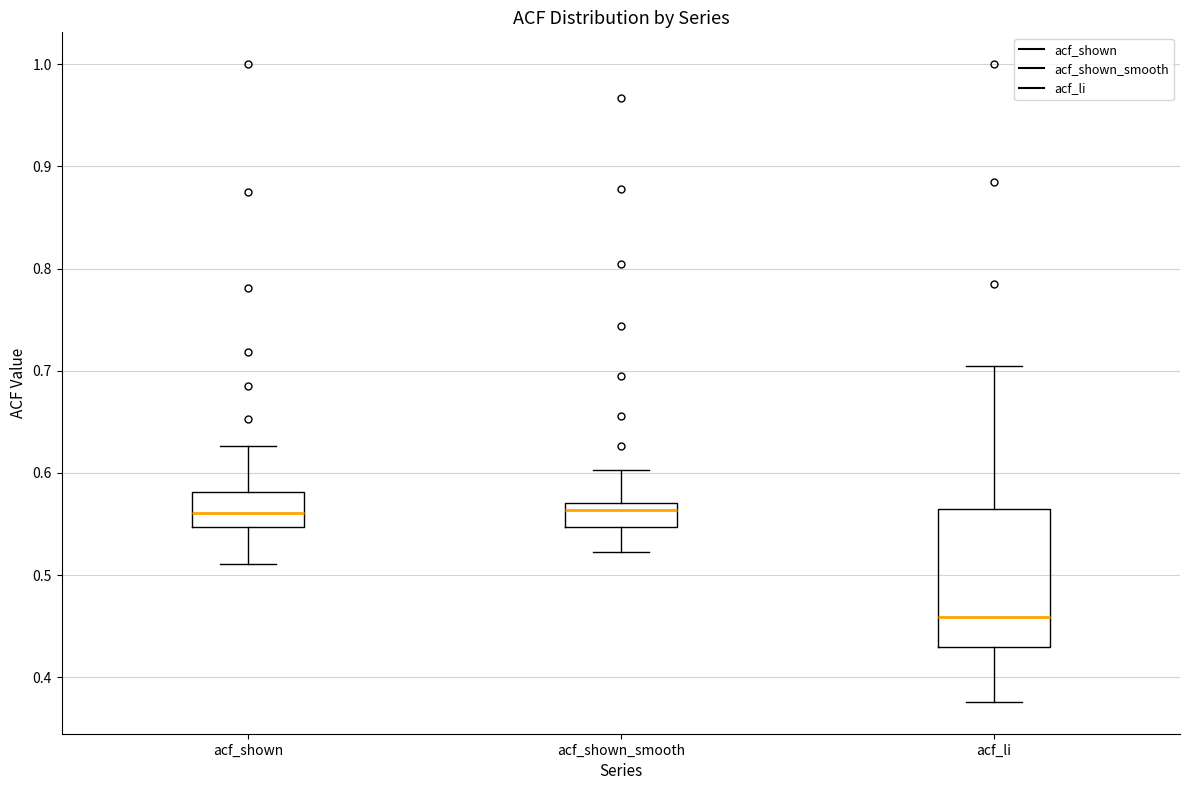

Where is the lower edge of the box for acf_li on the y-axis? The values are not printed on the chart, so give them approximately, as read against the axis.

0.43